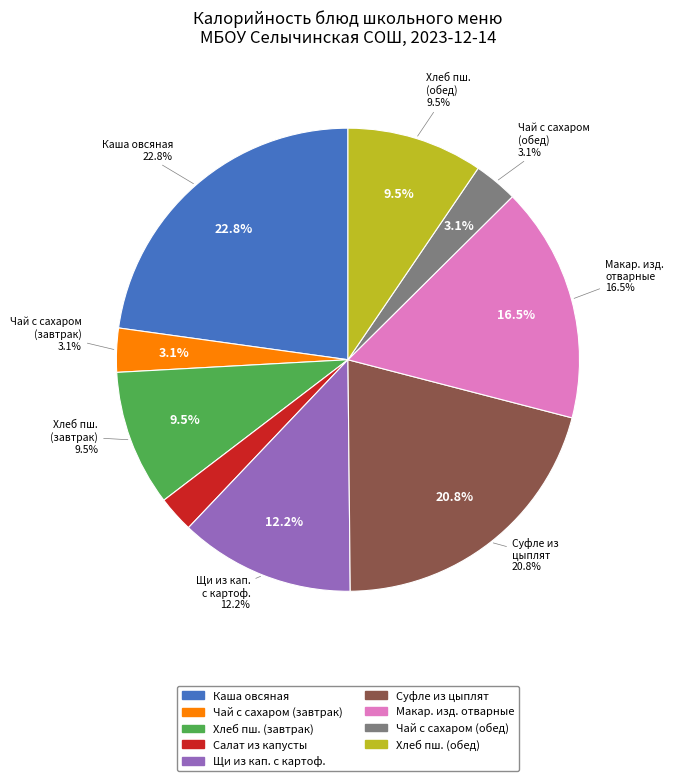

Rank the categories by value from lowest to highest.

Салат из белокочанной капусты, Чай с сахаром (завтрак), Чай с сахаром (обед), Хлеб пшеничный (завтрак), Хлеб пшеничный (обед), Щи из свежей капусты с картофелем, Макаронные изделия отварные с маслом, Суфле из бройлер-цыплят с рисом, Каша вязкая молочная из овсяных хлопьев